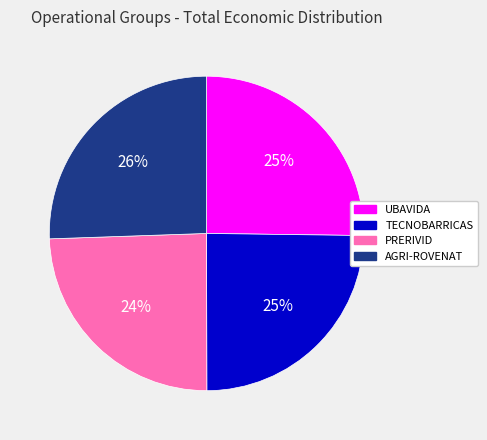

True or false: TECNOBARRICAS accounts for 25% of the total.

True